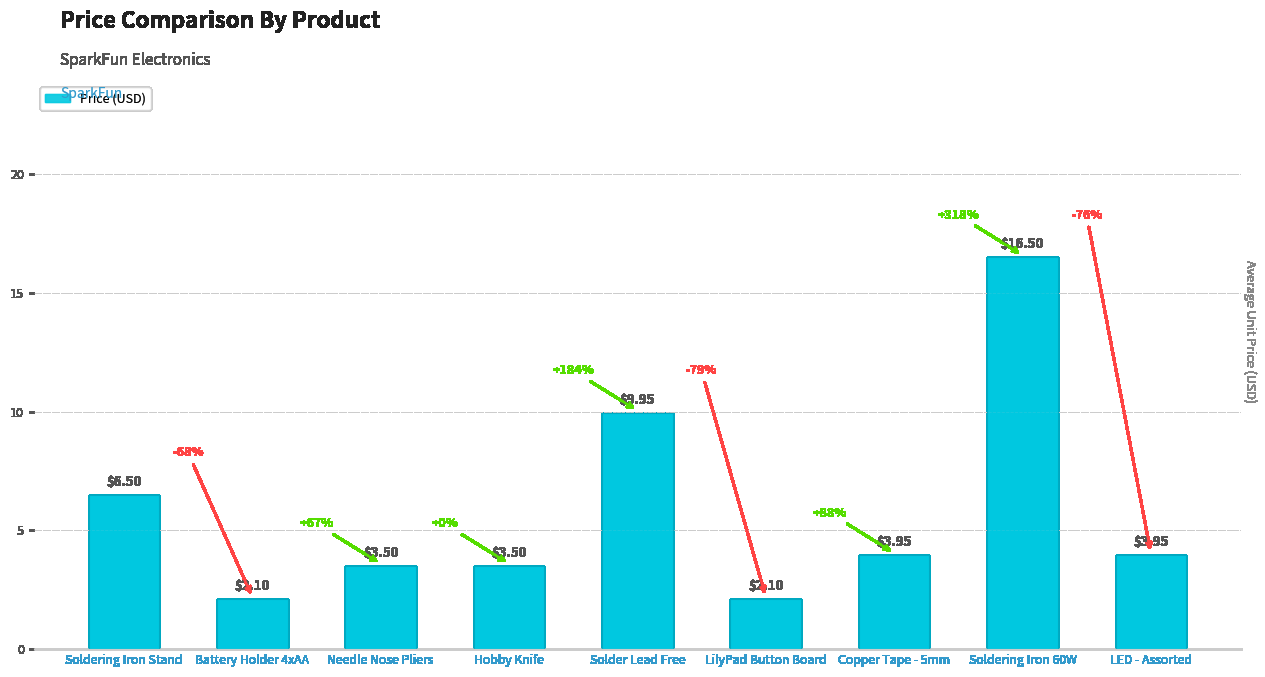

What is the ratio of the value at LED - Assorted to the value at Solder Lead Free?

0.4